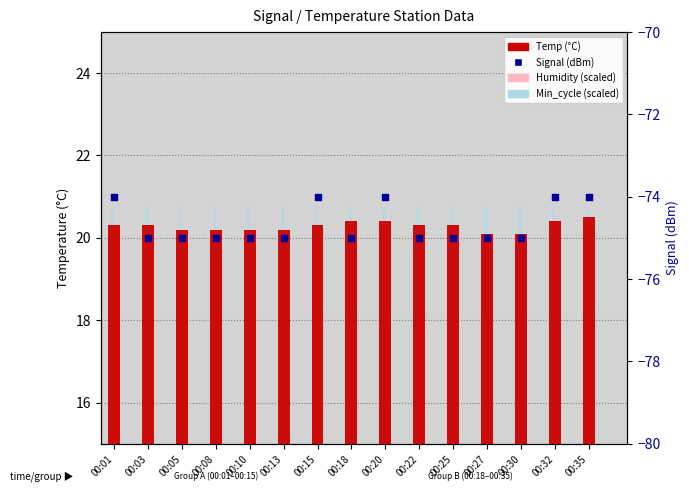

At which category is the sum across all series the highest?

00:35